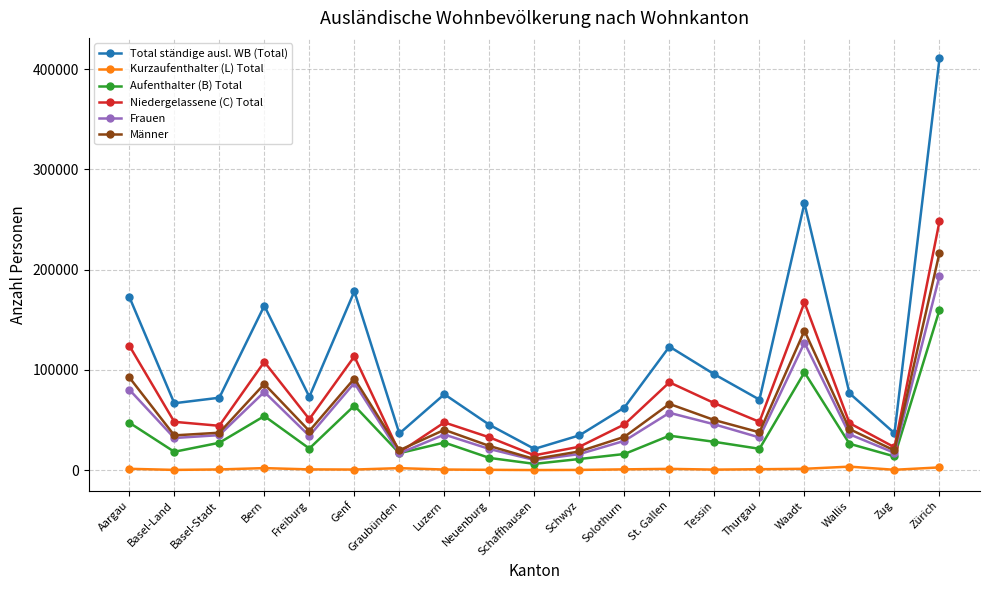

True or false: Total ständige ausl. WB (Total) and Kurzaufenthalter (L) Total cross at least once.

False